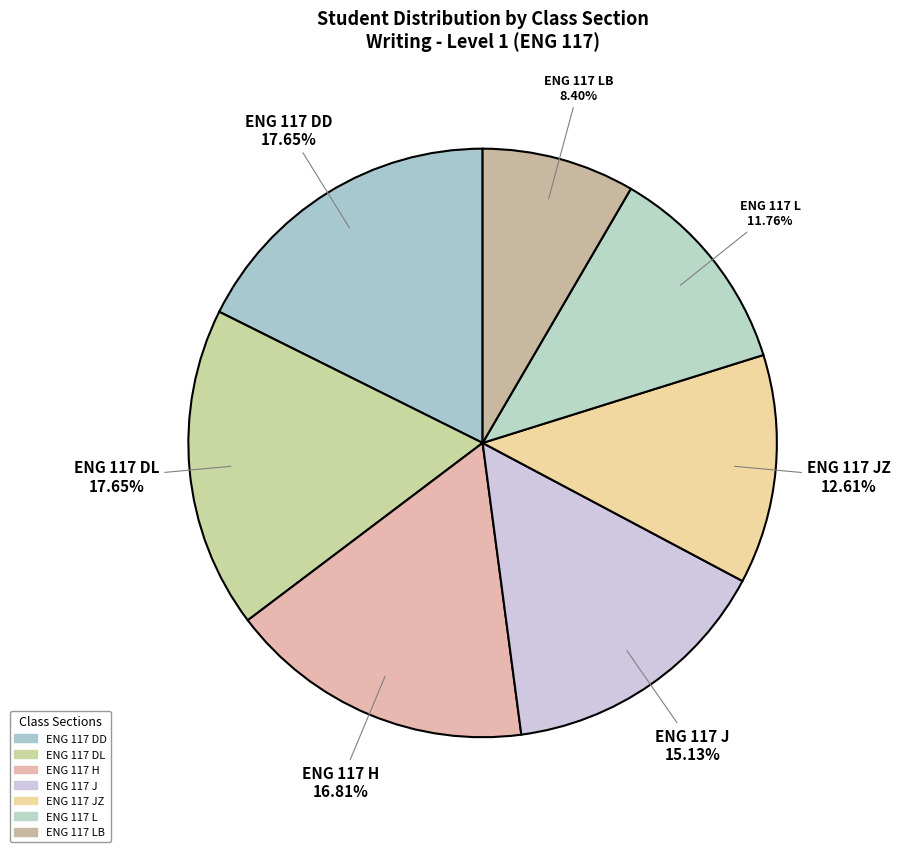

Does any single category account for the majority?

No